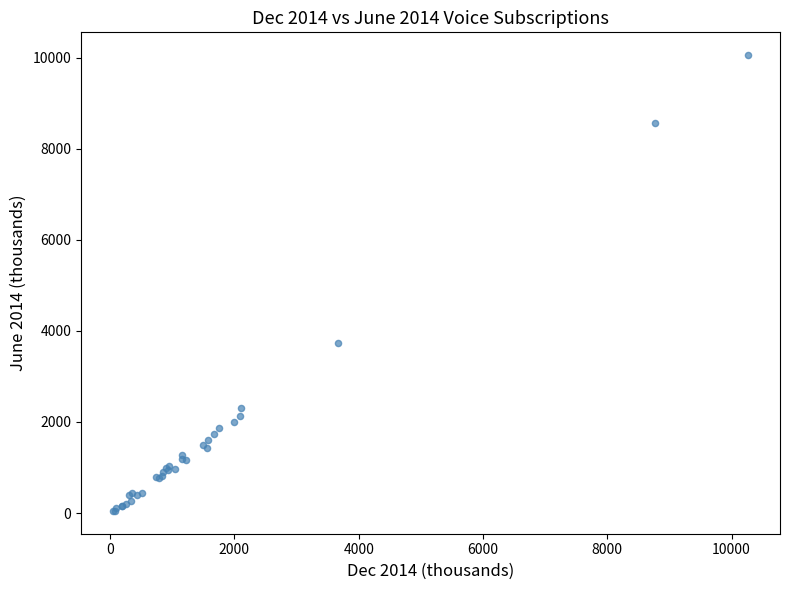

What Y value in the scatter plot is closest to 5050?

3731